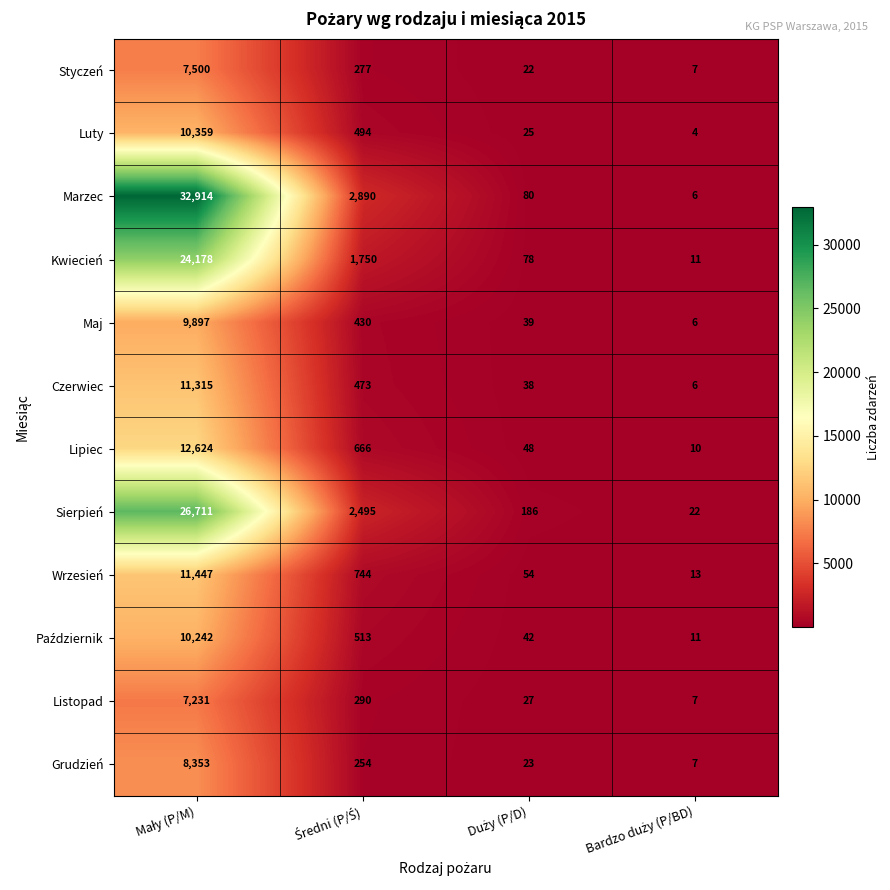

Which series has the widest spread of values?

Marzec